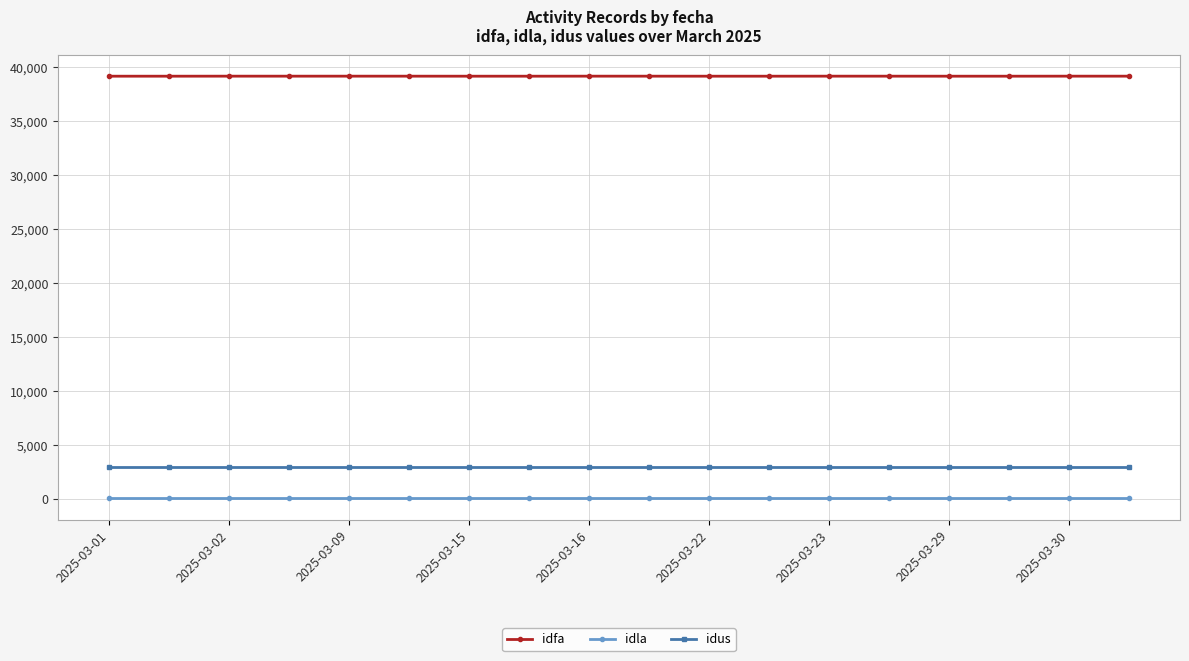

What is the average value of the idla series?

48